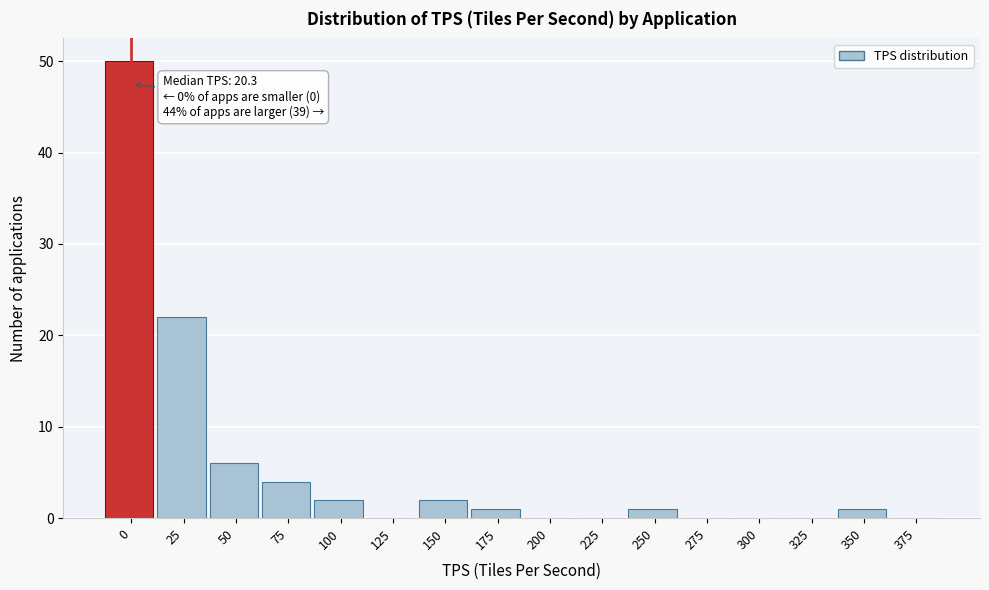

Reading left to right, transcribe all the data shown in this chart.

0=50	25=22	50=6	75=4	100=2	125=0	150=2	175=1	200=0	225=0	250=1	275=0	300=0	325=0	350=1	375=0